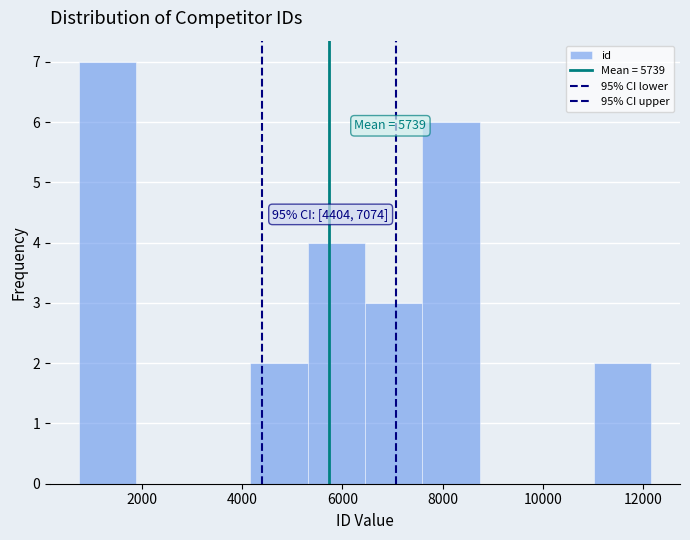

Over which range of the x-axis is the bar tallest?

800 to 1800